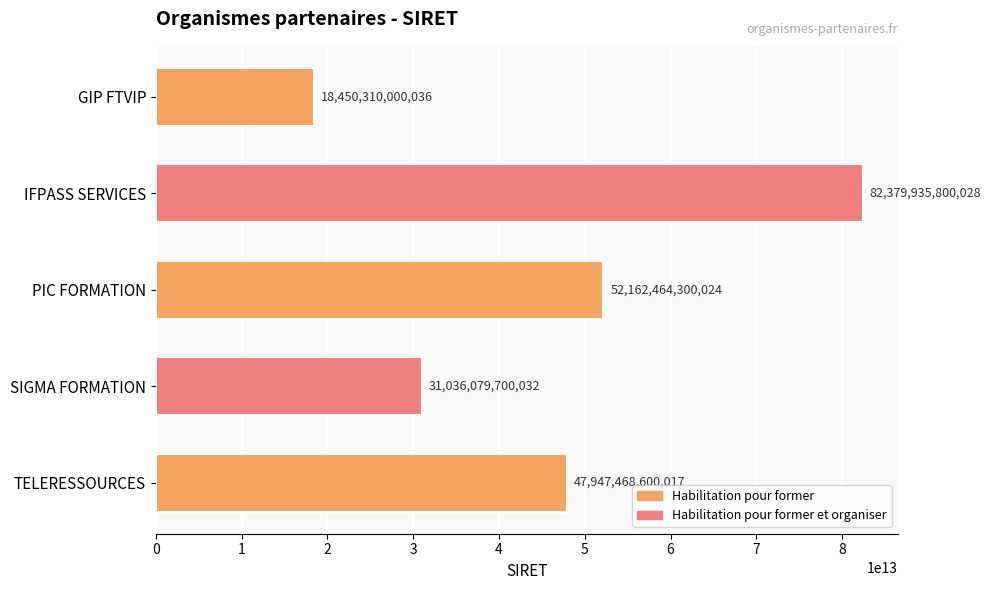

List the labels in order of value, largest first.

IFPASS SERVICES, PIC FORMATION, TELERESSOURCES, SIGMA FORMATION, GIP FTVIP